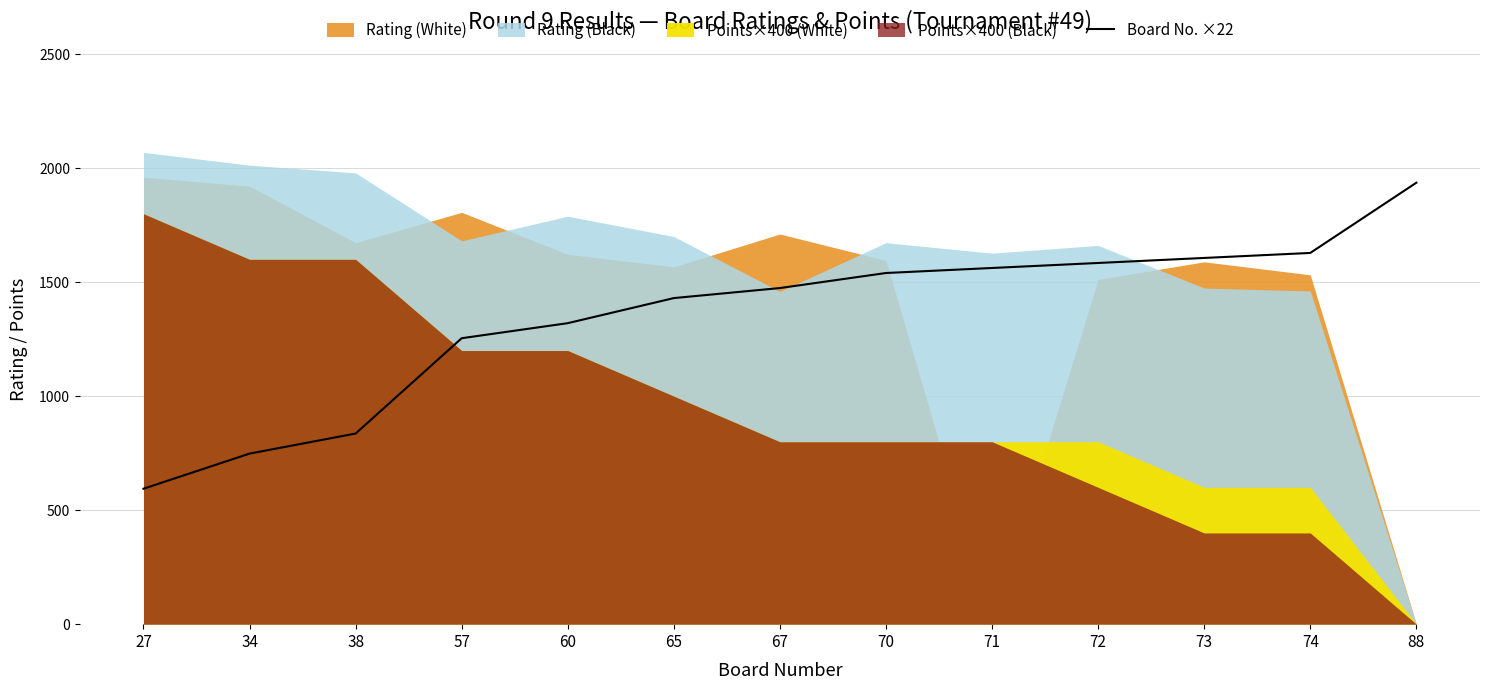

Between 57 and 71, which is larger?

71